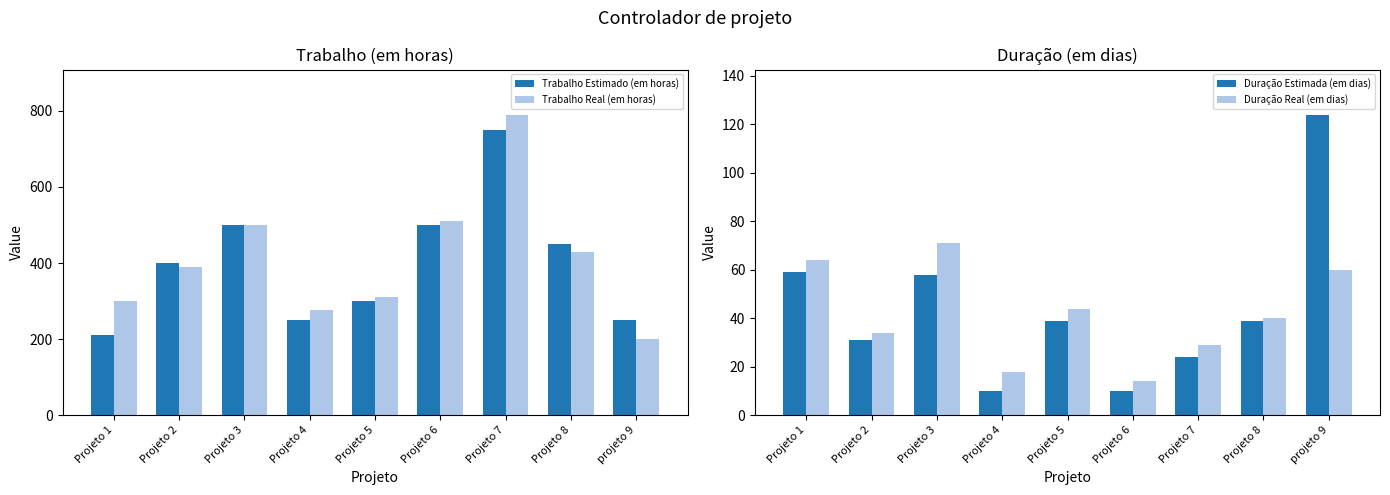

How many distinct data groups are displayed?

4